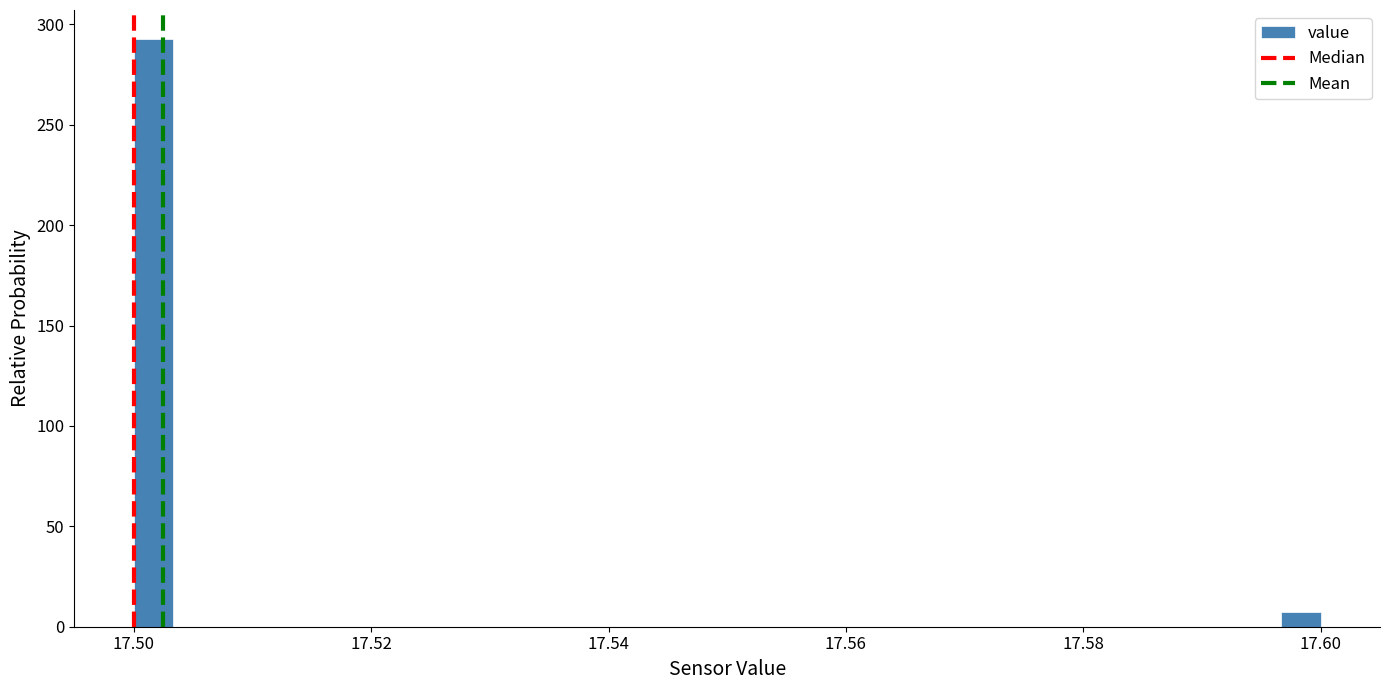

Read against the x-axis, roughly where is the centre of the tallest bar?

17.502